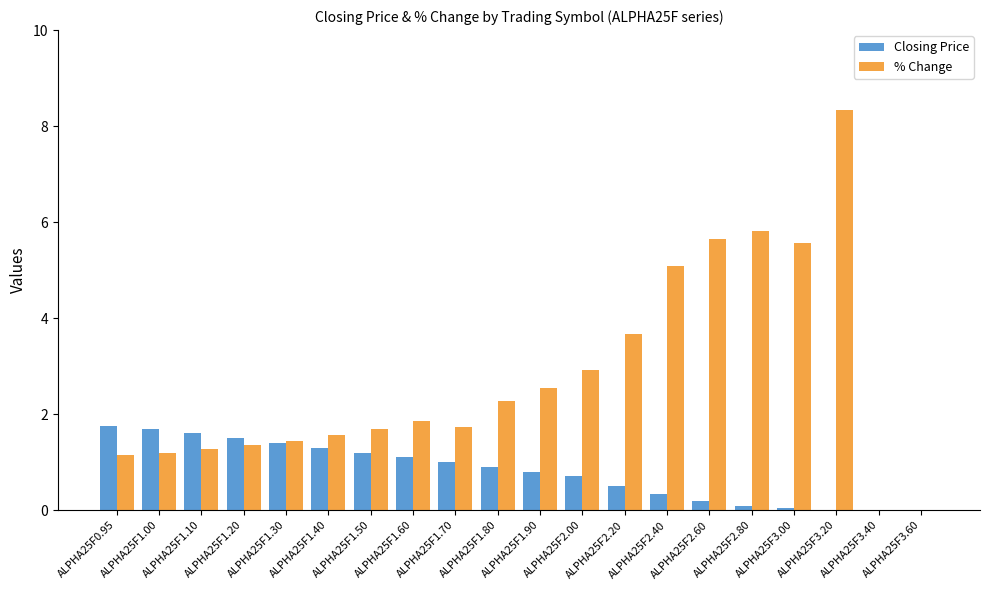

What are all the series names shown in the legend?

Closing Price, % Change